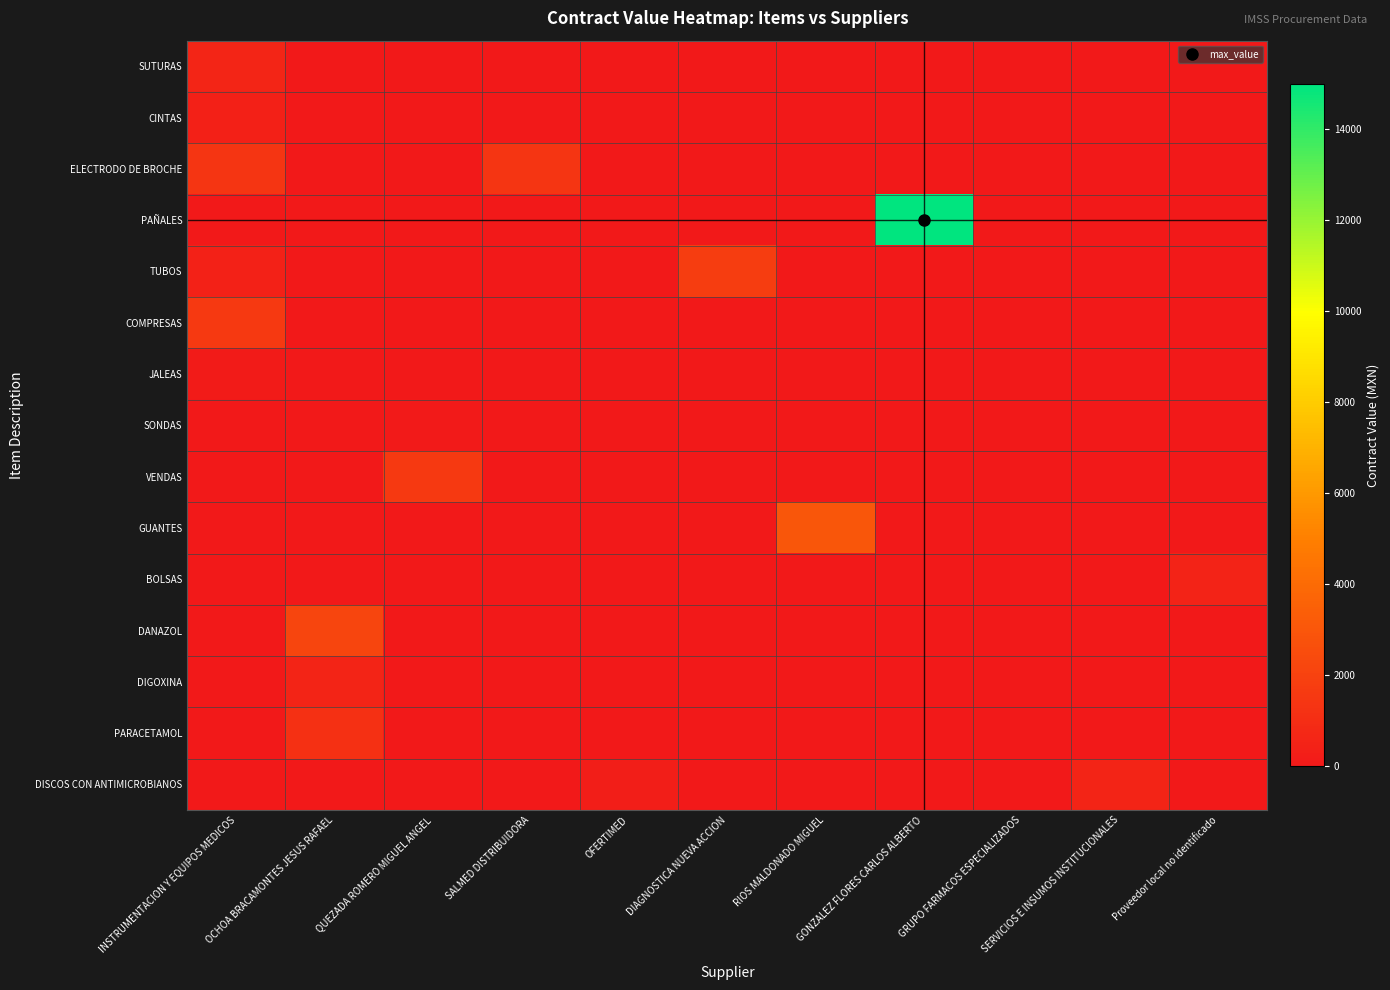

Which series has the largest total across all categories?

PAÑALES